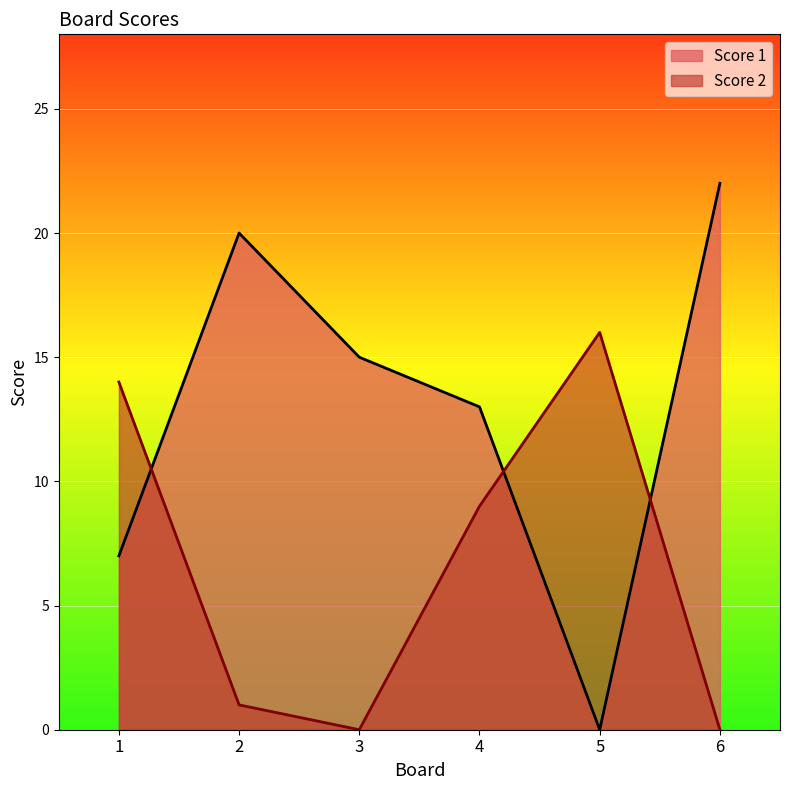

The value of Score 2 at 6 is 10. True or false?

False